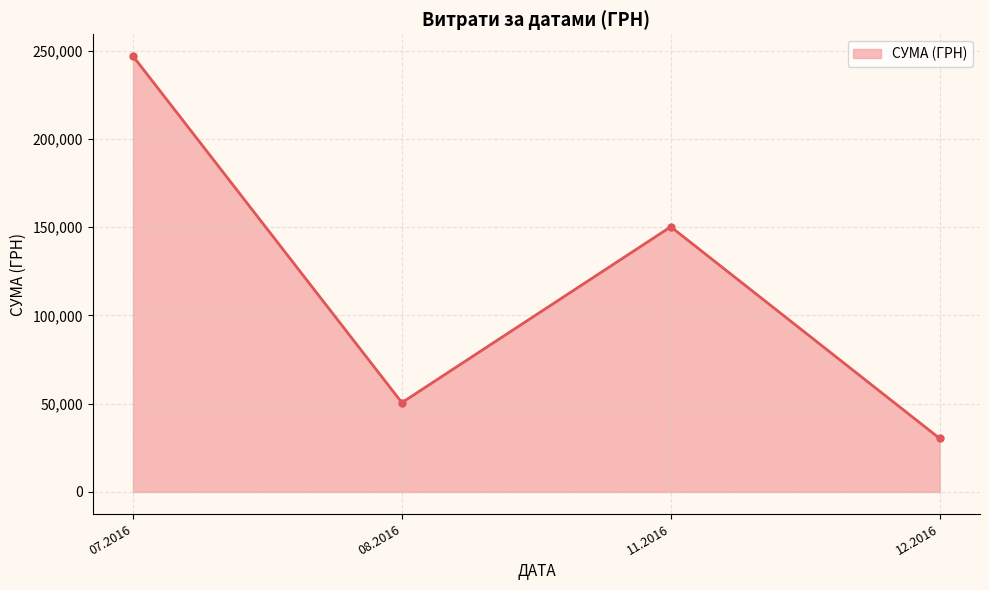

What is the value of the 3rd point from the left?

150216.7